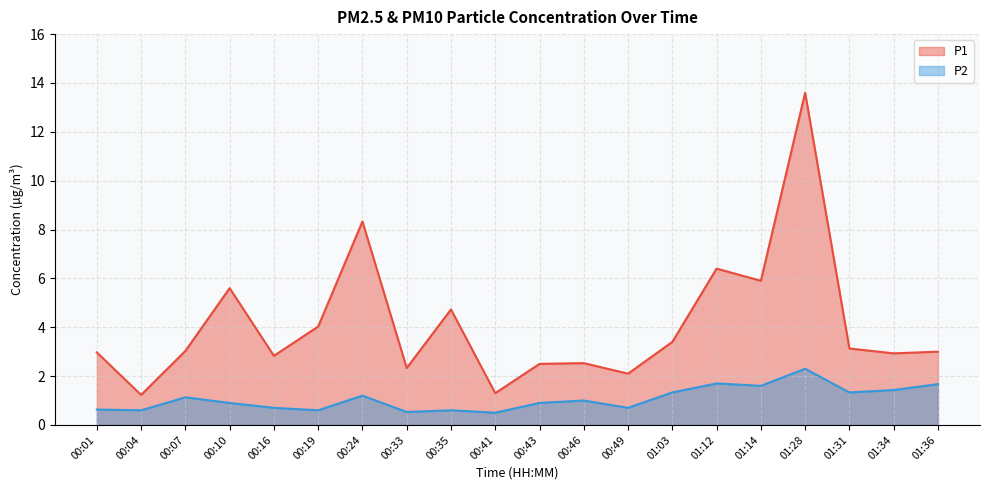

What position from the right is 01:03?

7